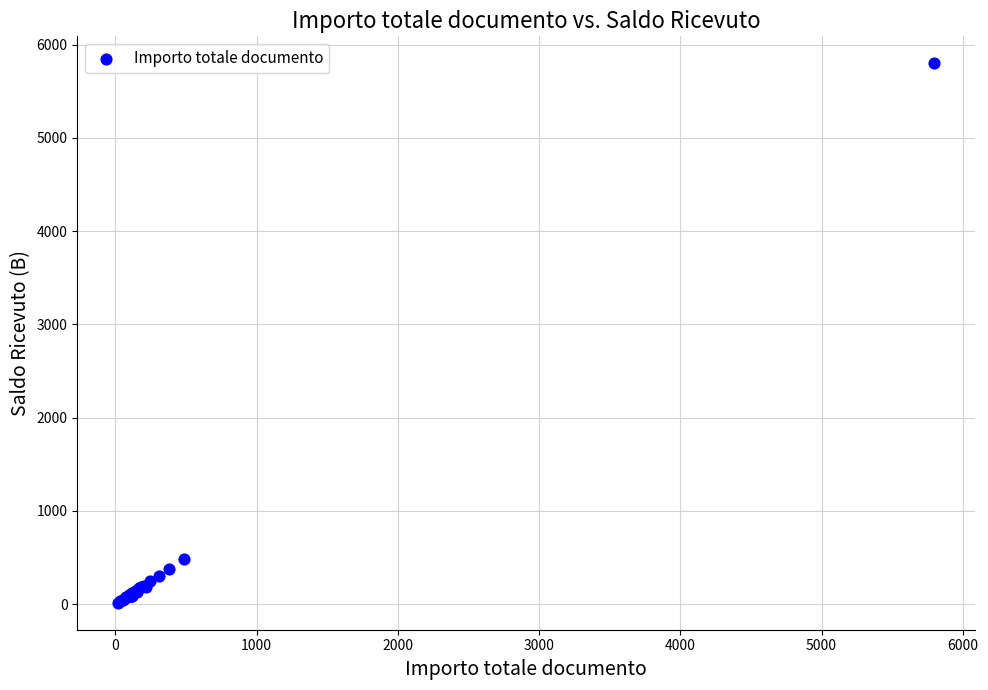

What Y value in the scatter plot is closest to 2907?

488.0